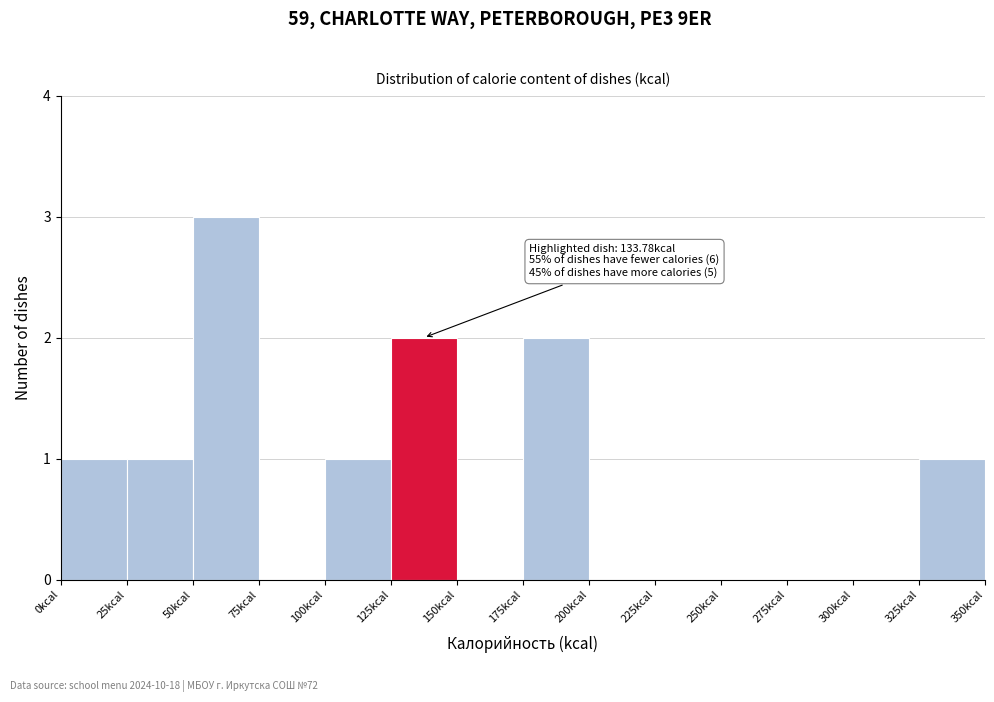

Which range on the x-axis has the tallest bar?

50 to 75